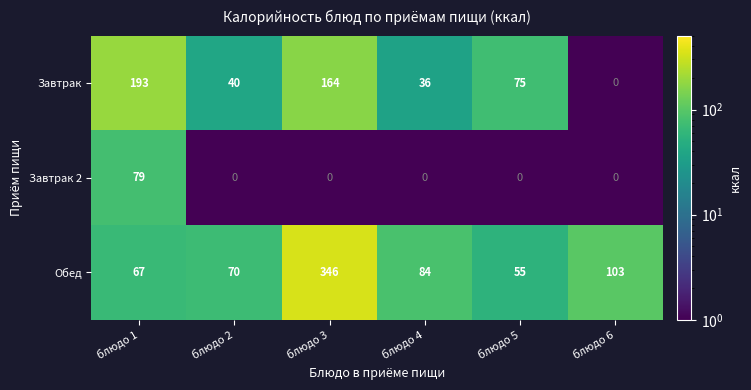

Is it true that Завтрак equals 0 at блюдо 6?

True